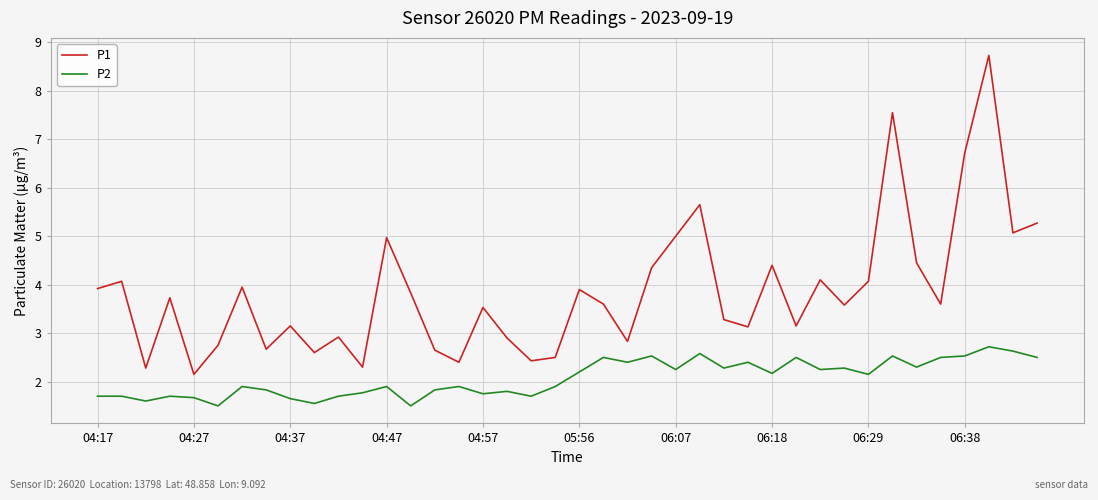

List the series in order of their peak value, lowest first.

P2, P1